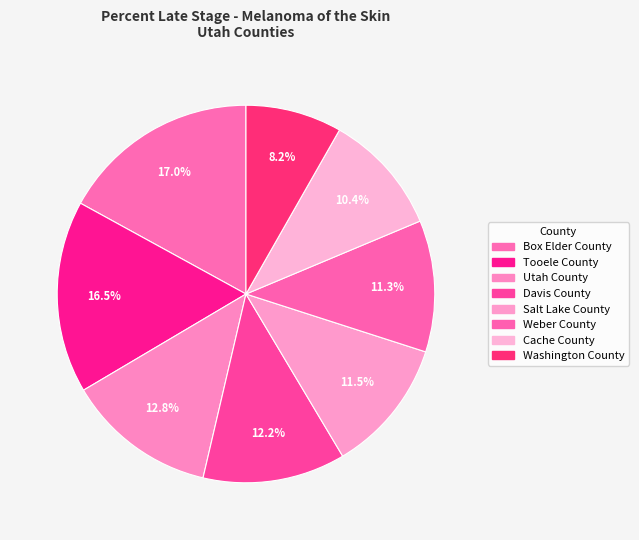

The Utah County slice represents 25% of the pie. True or false?

False